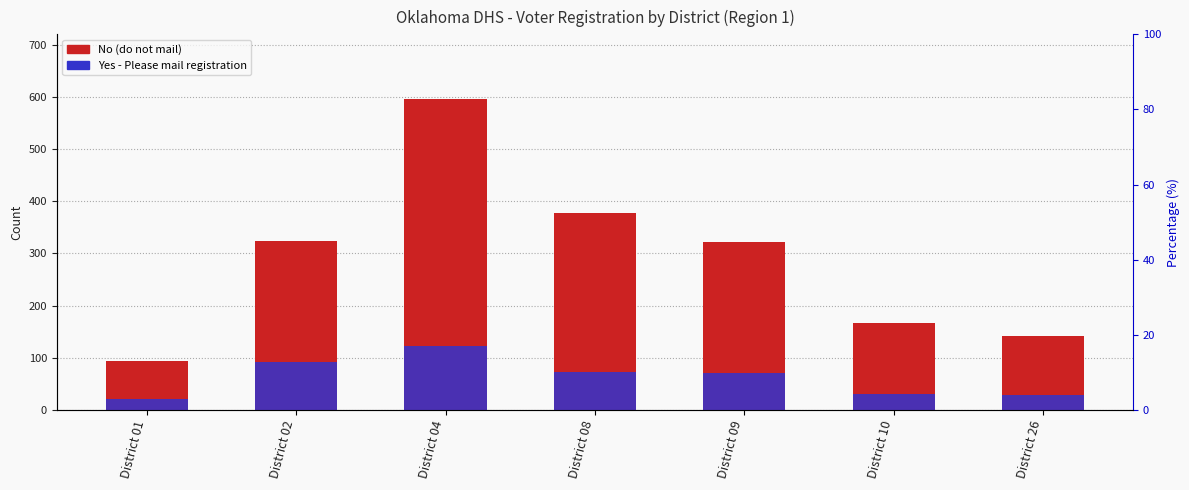

Reading right to left, list all the values displayed in this chart.

No: 141	166	322	377	596	323	93
Yes - Please mail registration: 28	30	70	73	123	91	21